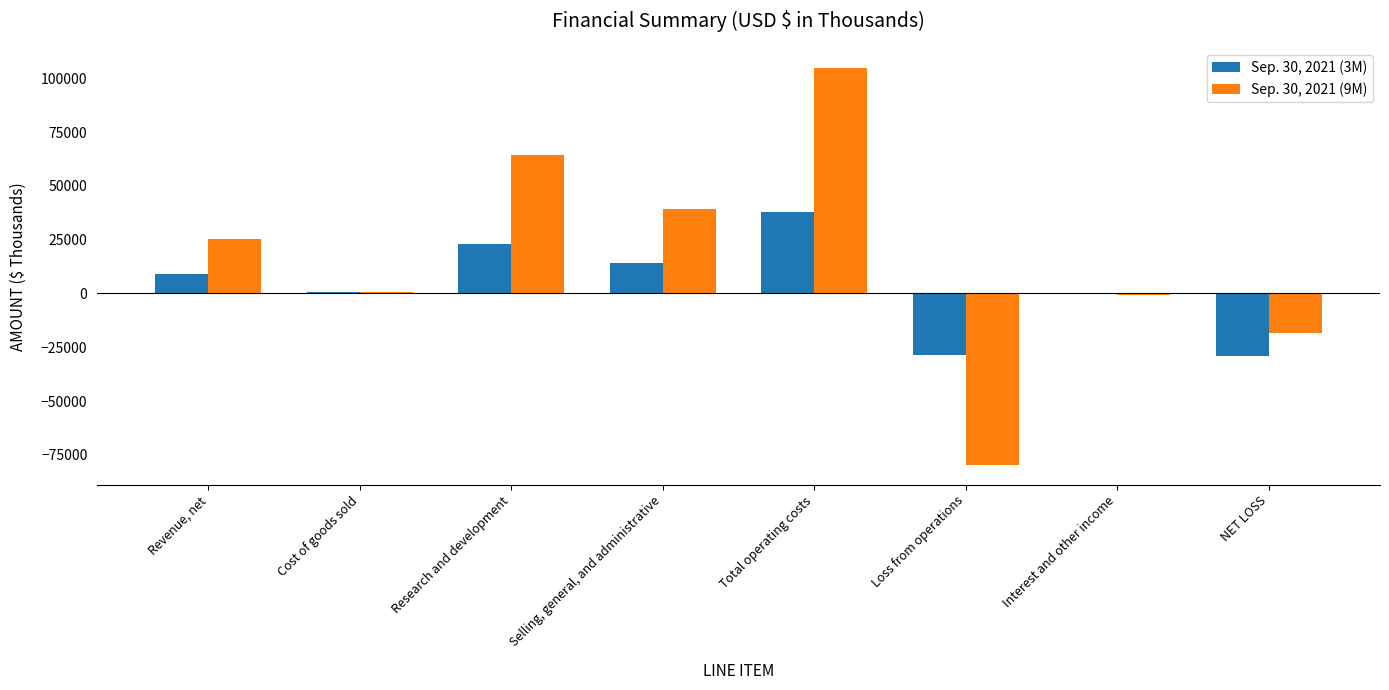

At which category is the sum across all series the highest?

Total operating costs